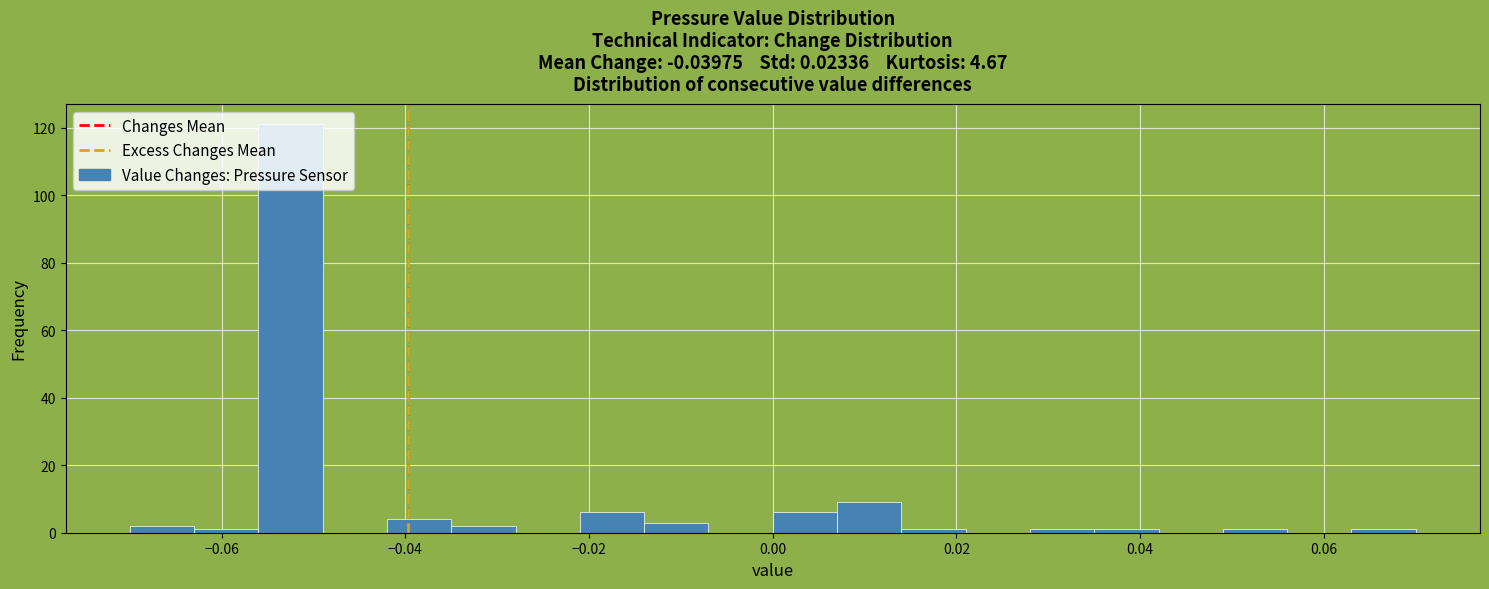

Read against the x-axis, roughly where is the centre of the tallest bar?

-0.052